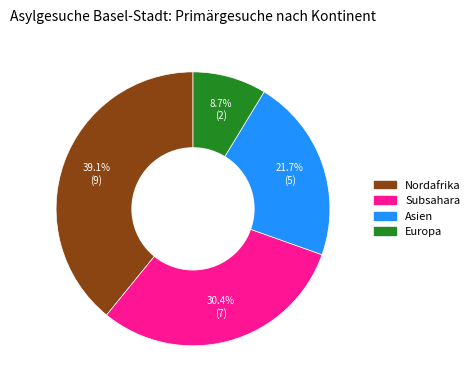

Approximately how many times larger is the value at Asien compared to Subsahara?

0.7